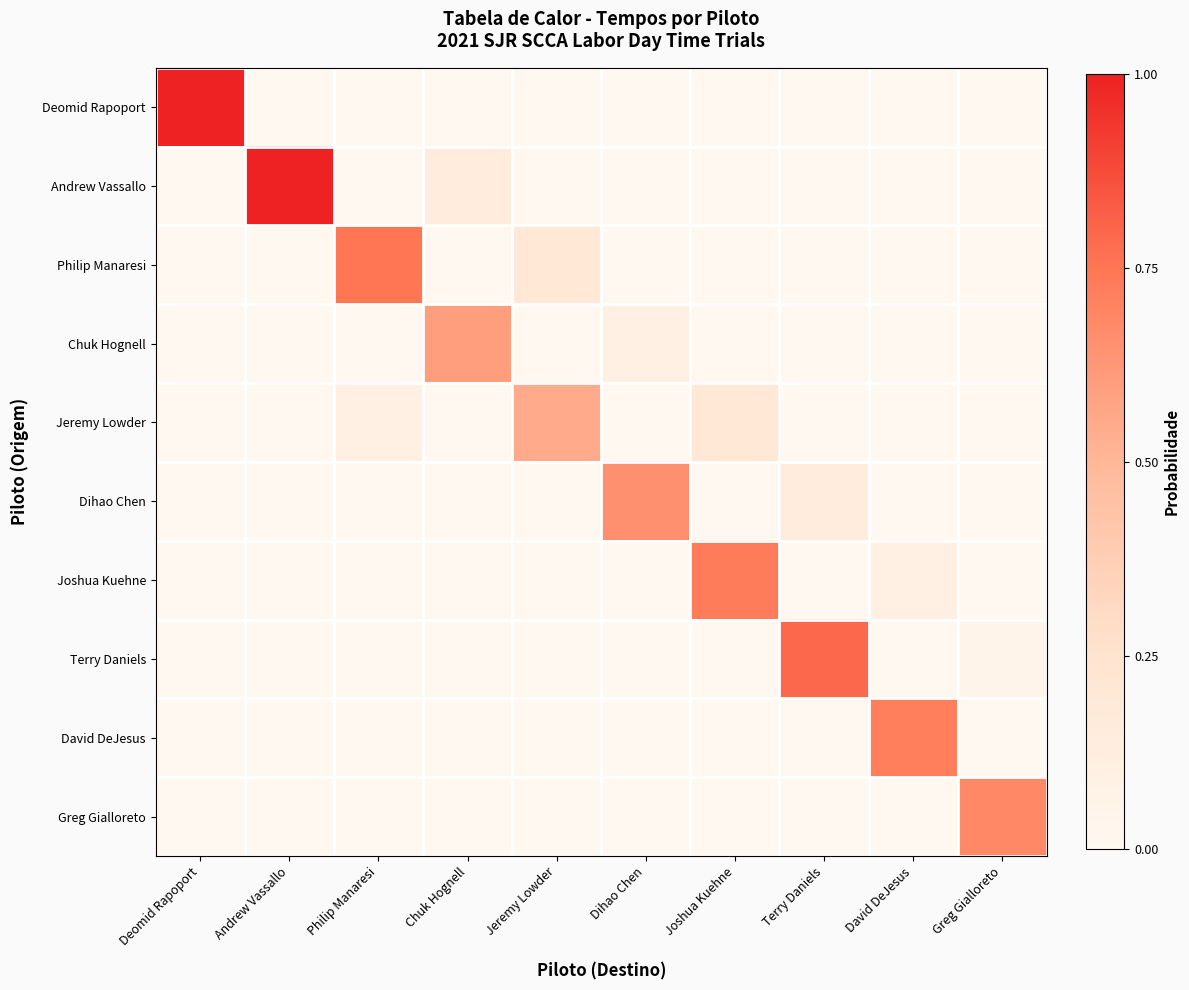

At which category is the sum across all series the highest?

Deomid Rapoport